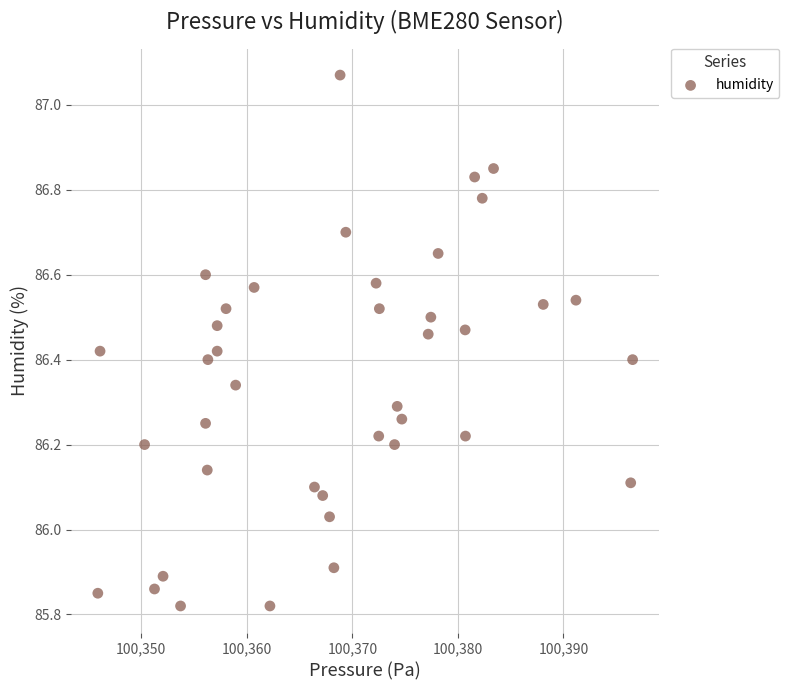

What is the range of X values (max minus min)?

50.7